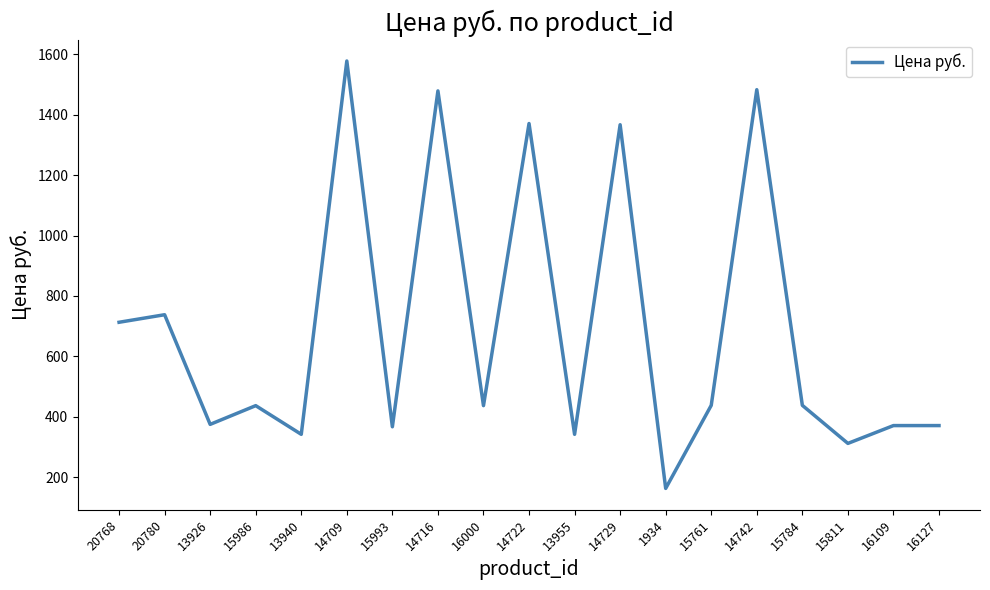

Which has a higher value, 14722 or 13926?

14722